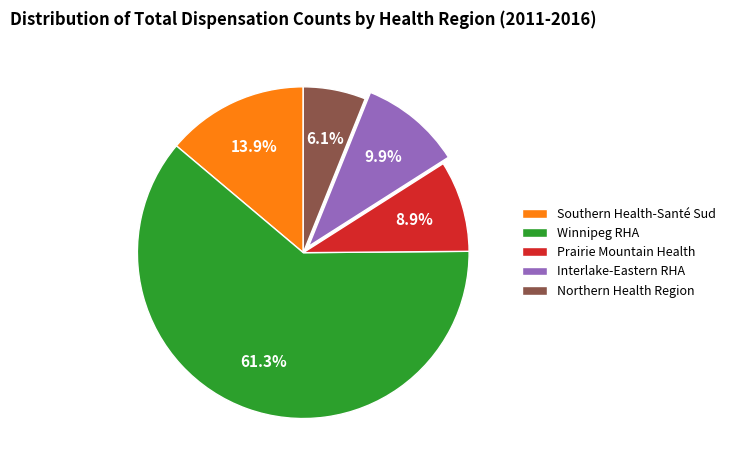

Rank the categories by value from lowest to highest.

Northern Health Region, Prairie Mountain Health, Interlake-Eastern RHA, Southern Health-Santé Sud, Winnipeg RHA